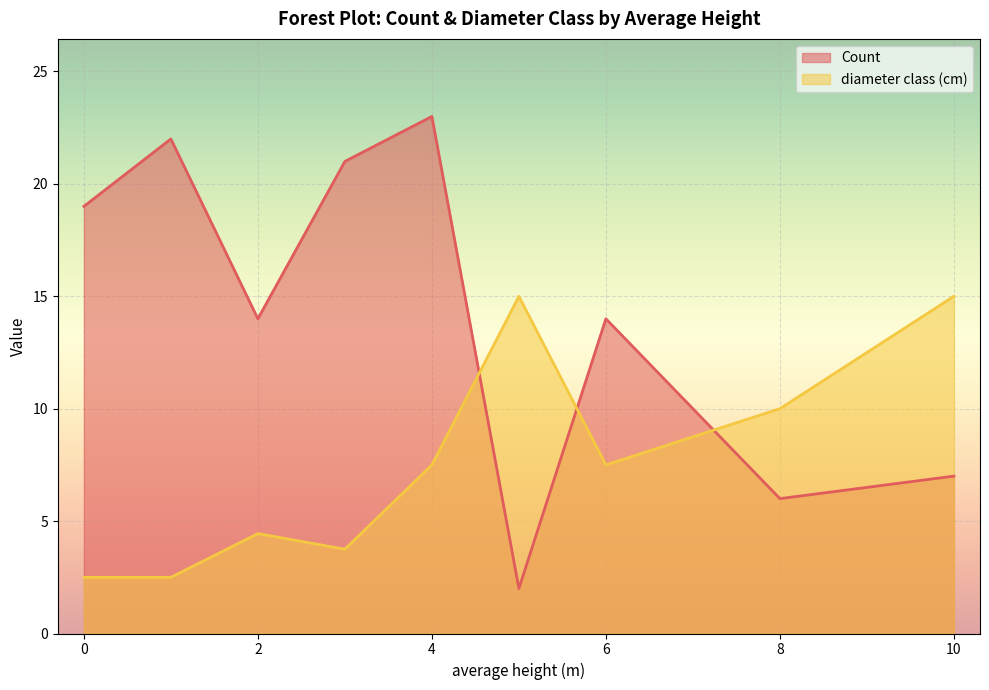

At which category is the sum across all series the highest?

4